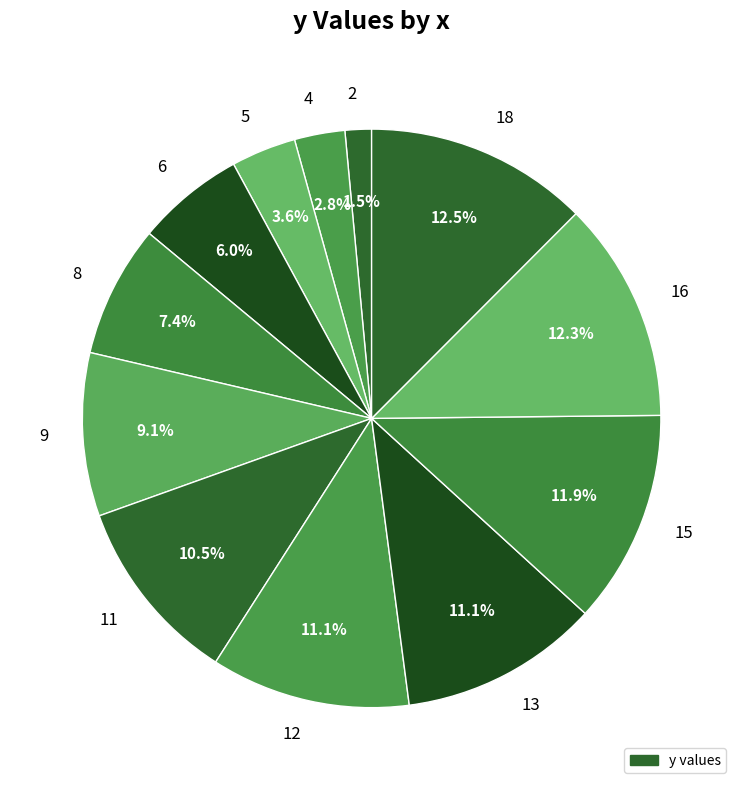

Is there a majority slice in this chart?

No